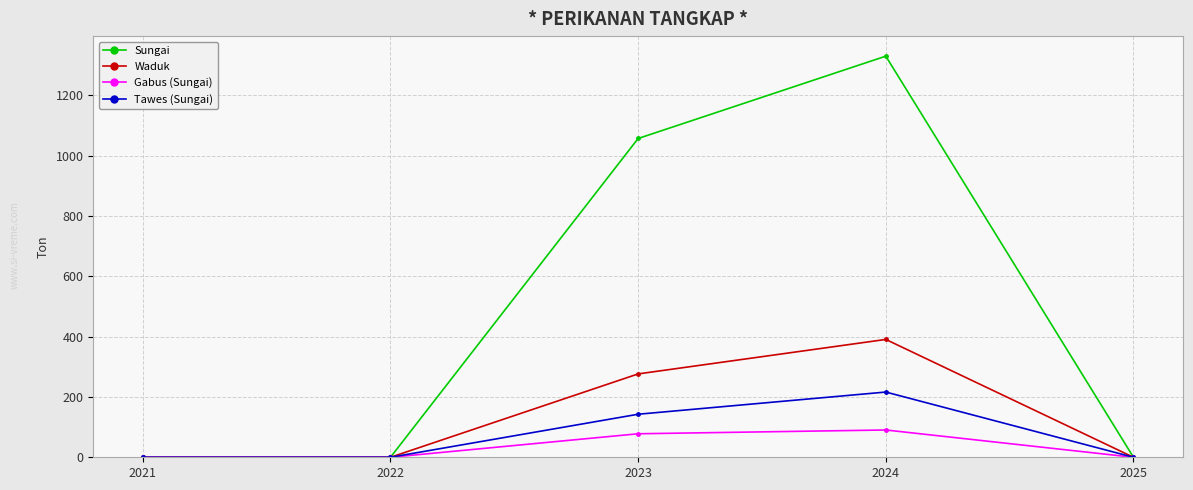

True or false: Gabus (Sungai) has a value of 18.9 at 2023.

False